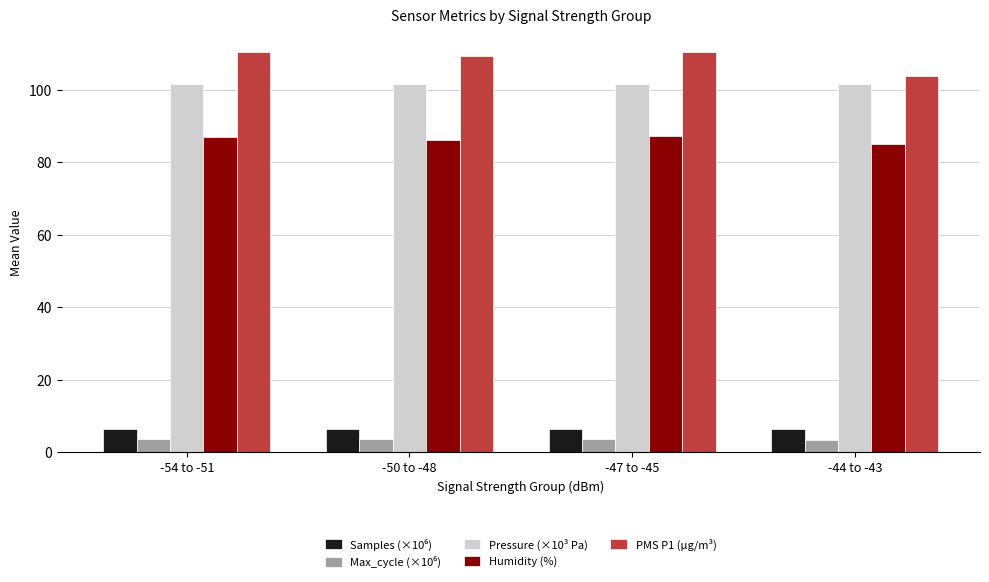

The Pressure (×10³ Pa) series shows 41.5 at -44 to -43. True or false?

False